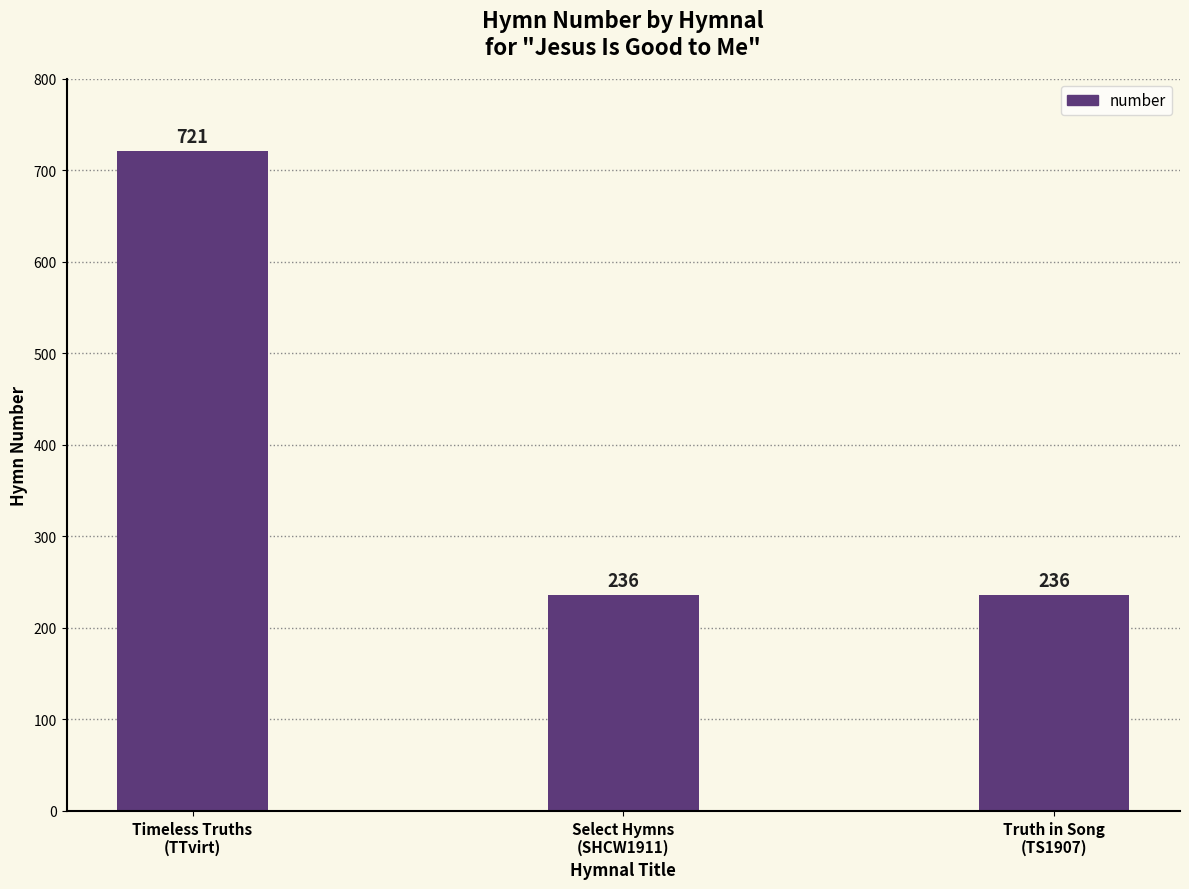

The value at Truth in Song
(TS1907) is 130. True or false?

False